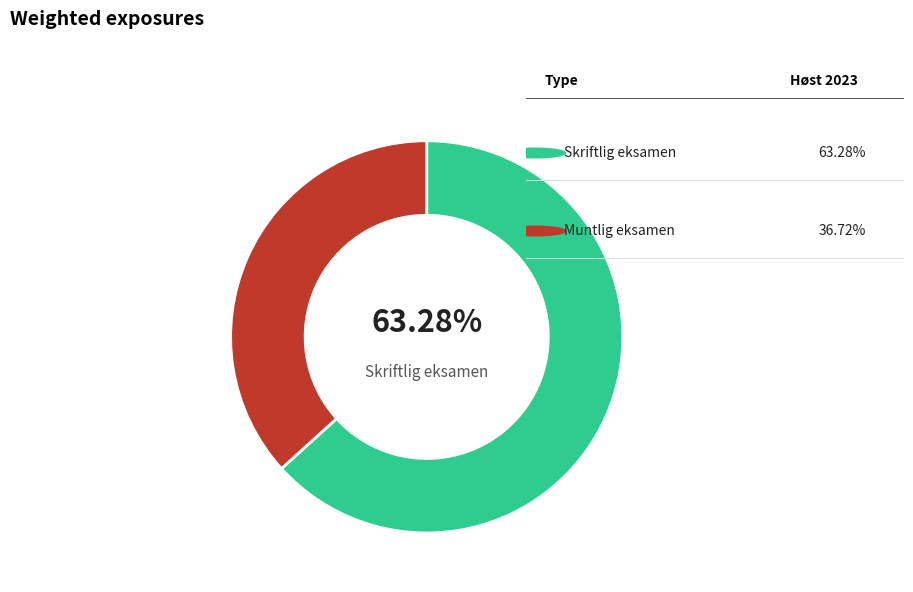

Is there a majority slice in this chart?

Yes